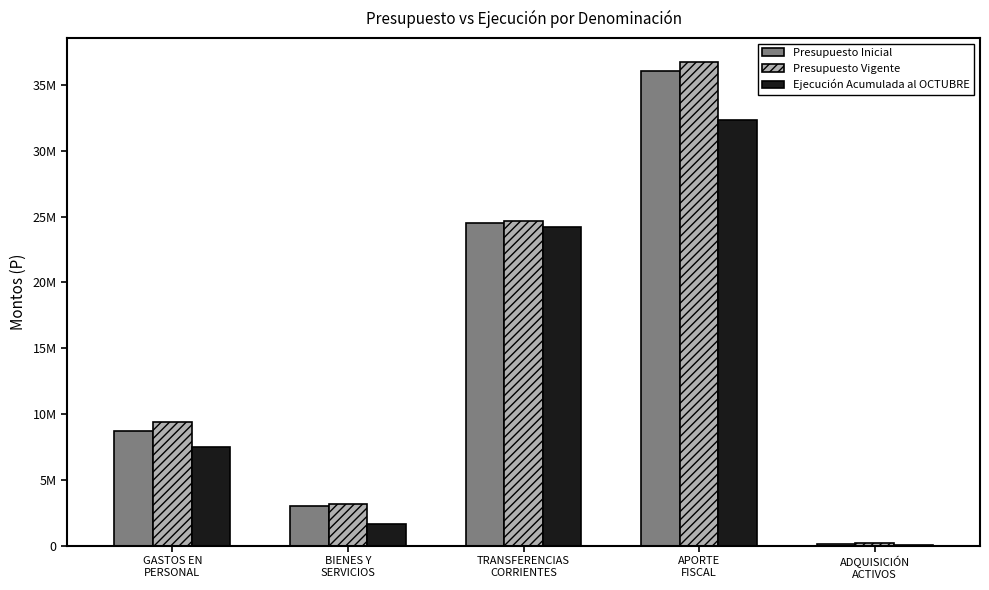

Are the bars grouped side by side (vs. stacked)?

Yes